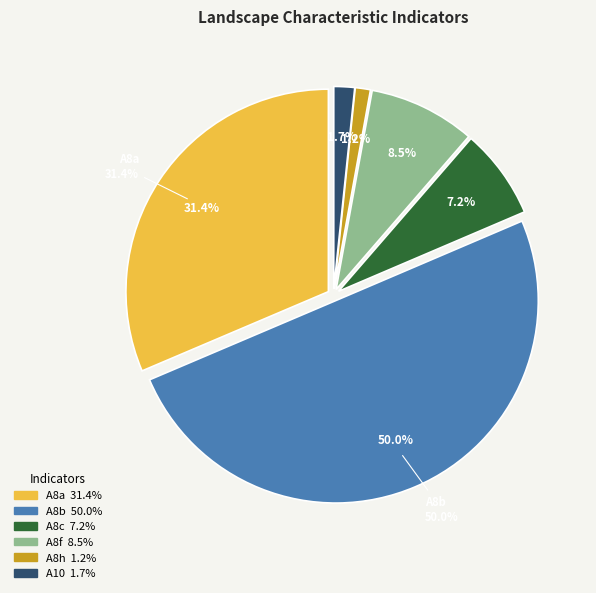

Between A8c and A8f, which is larger?

A8f